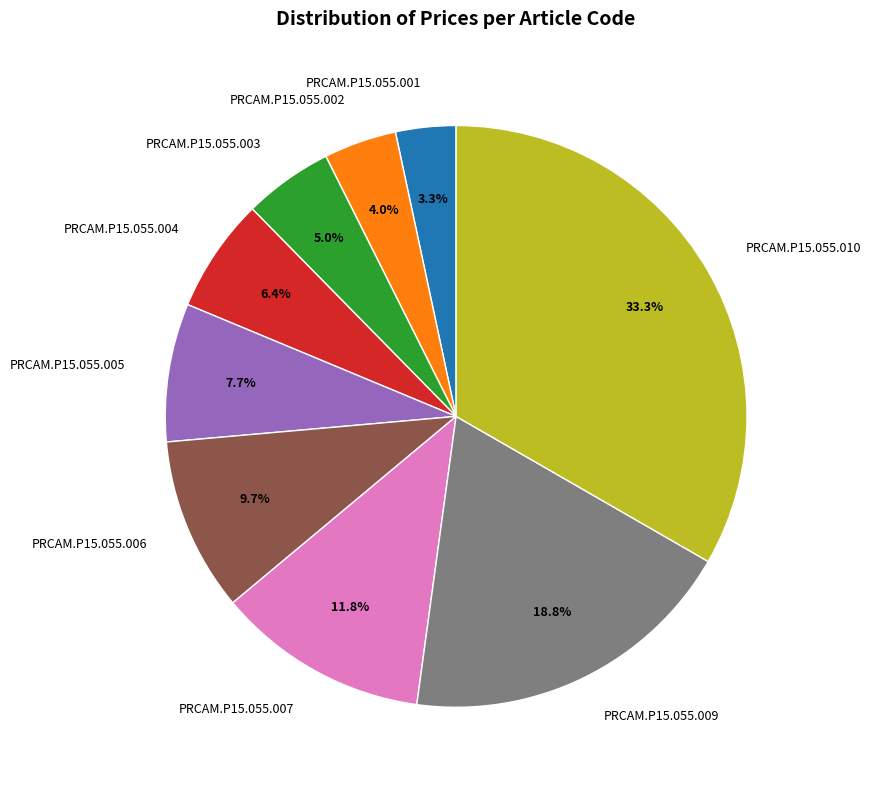

Which has a higher value, PRCAM.P15.055.004 or PRCAM.P15.055.003?

PRCAM.P15.055.004